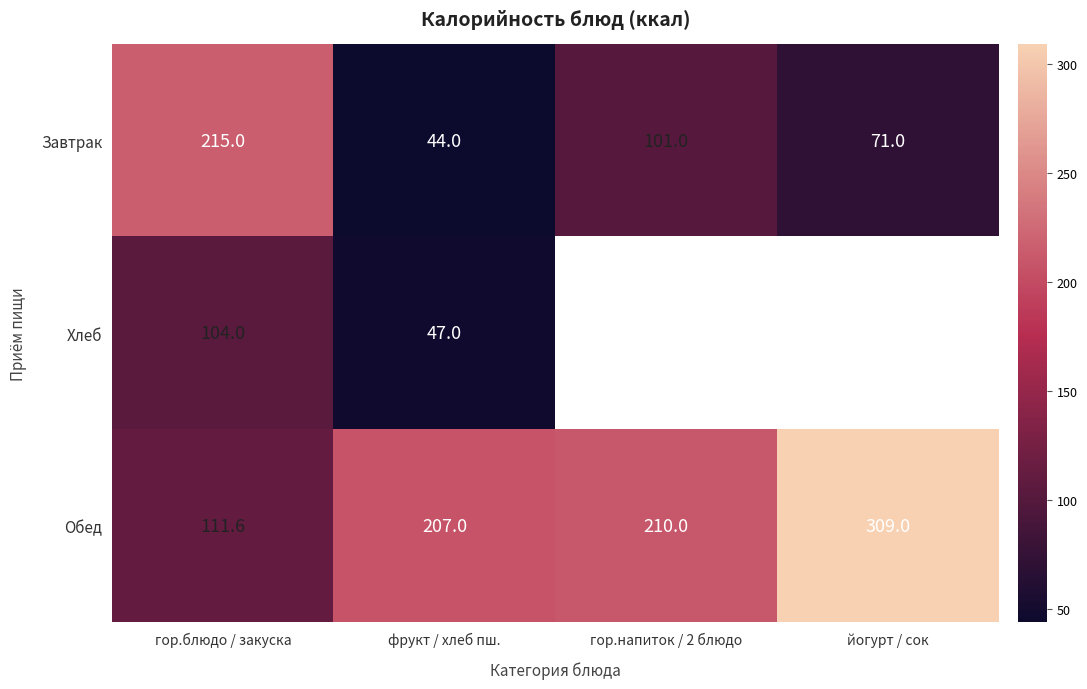

What is the difference between the second highest and minimum values in the Обед series?

98.4